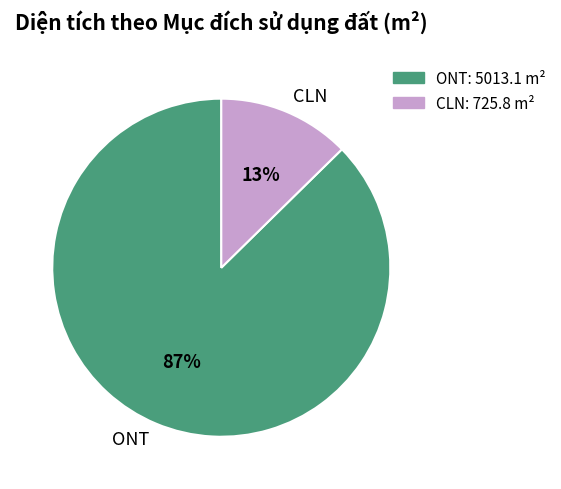

How many slices are in this pie chart?

2